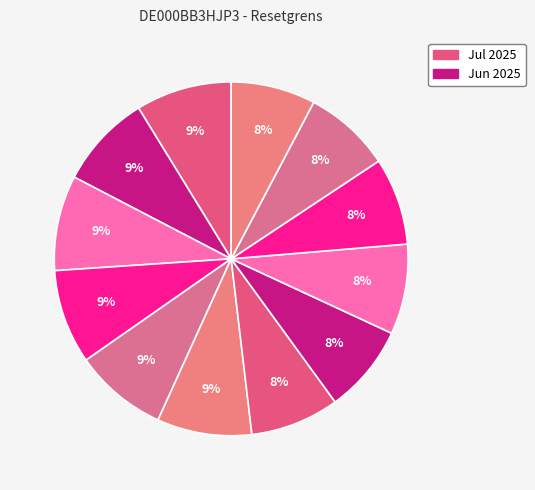

Count the number of slices in the pie.

12